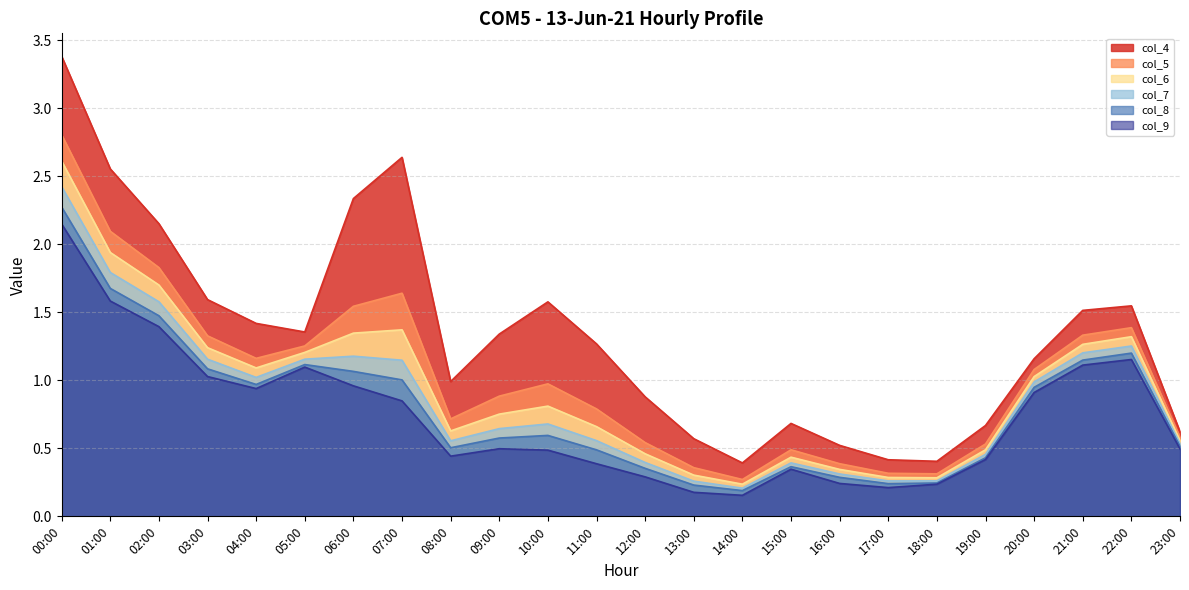

What is the lowest value of the col_8 series?

0.2